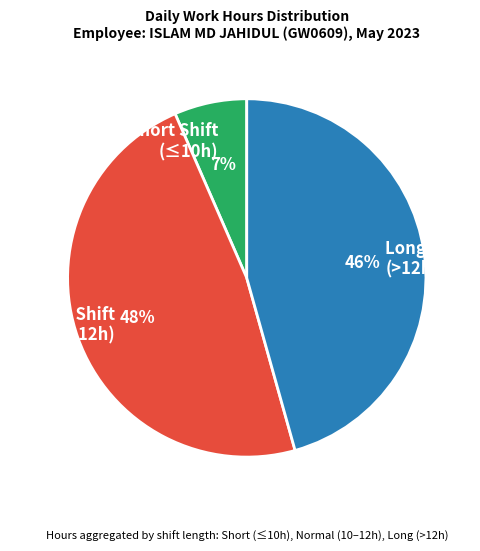

To the nearest percent, what is the difference between the largest and smallest slice percentages?

41%